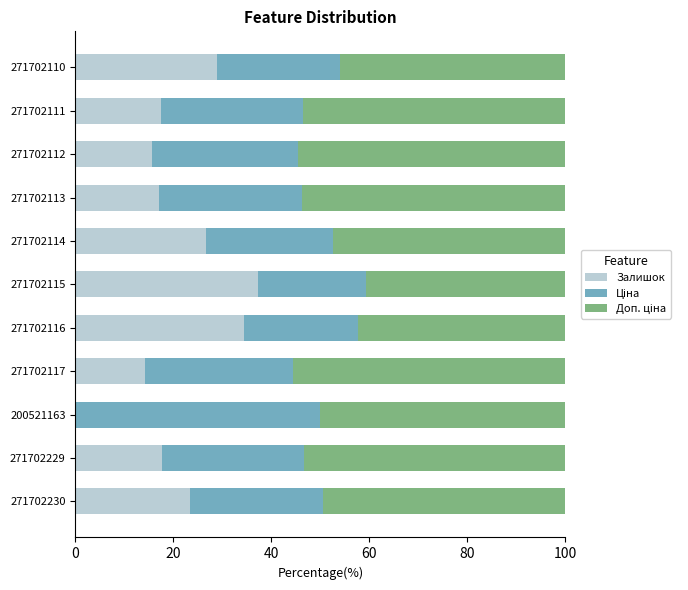

What is the maximum value for Залишок?

37.2